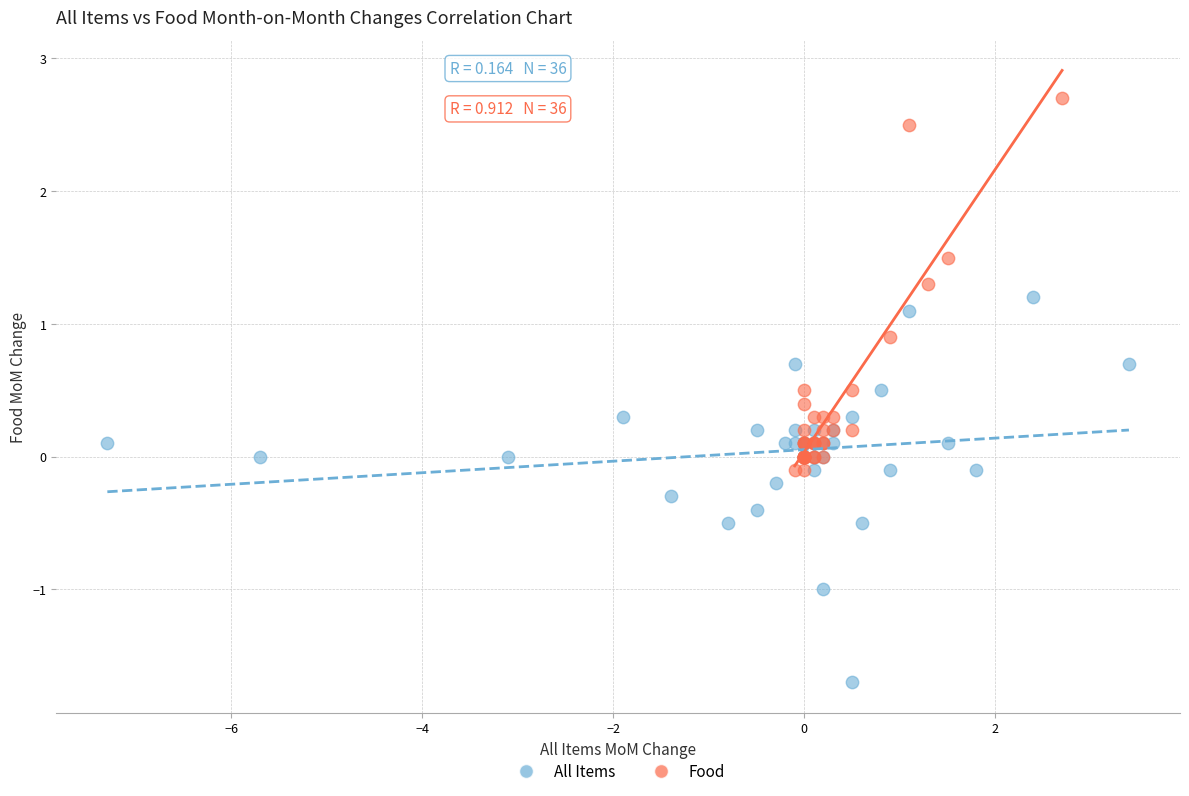

Which series reaches the minimum Y coordinate?

All Items